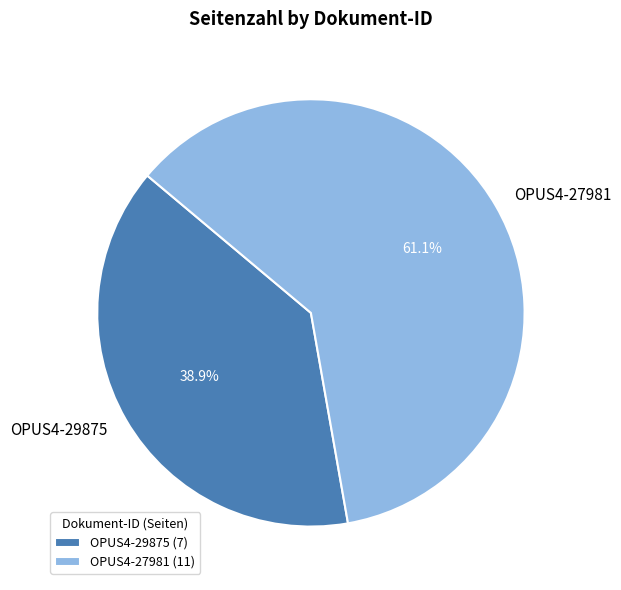

To the nearest percent, what portion does OPUS4-27981 represent?

61%